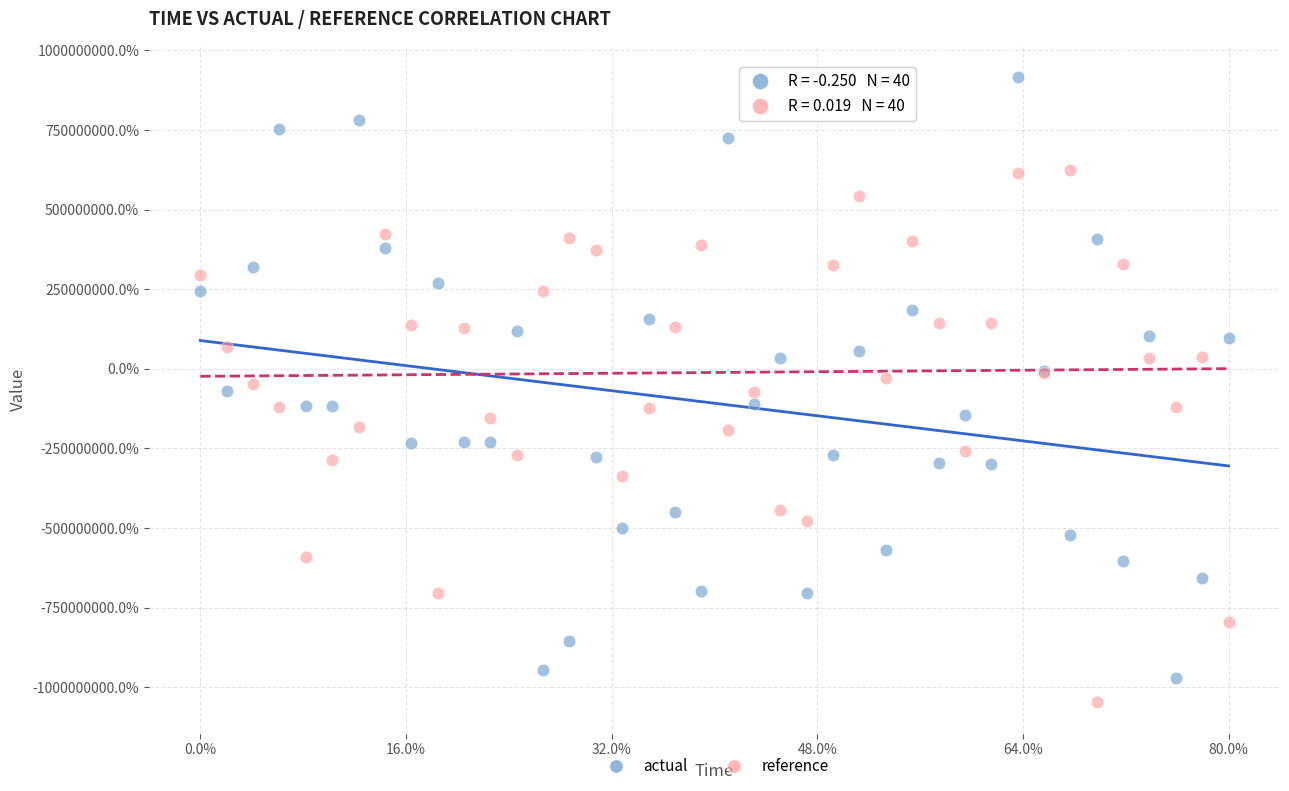

What are all the series names shown in the legend?

actual, reference